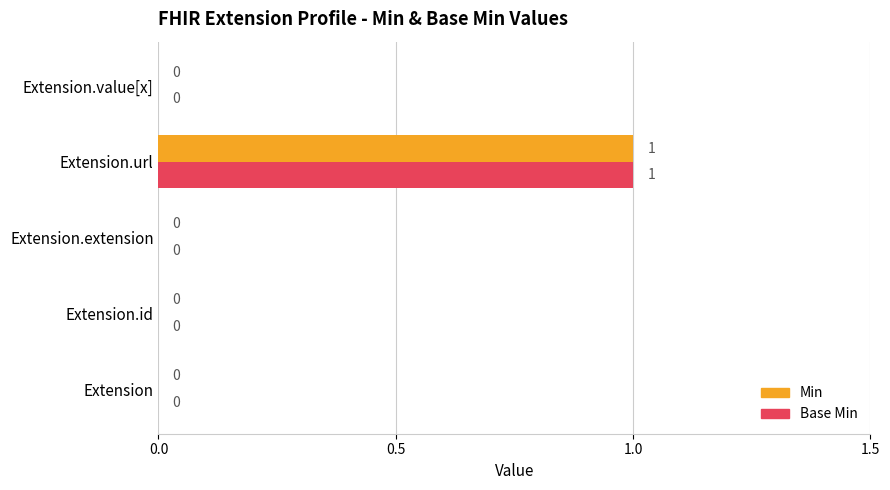

How many Base Min values are between 0 and 1?

5